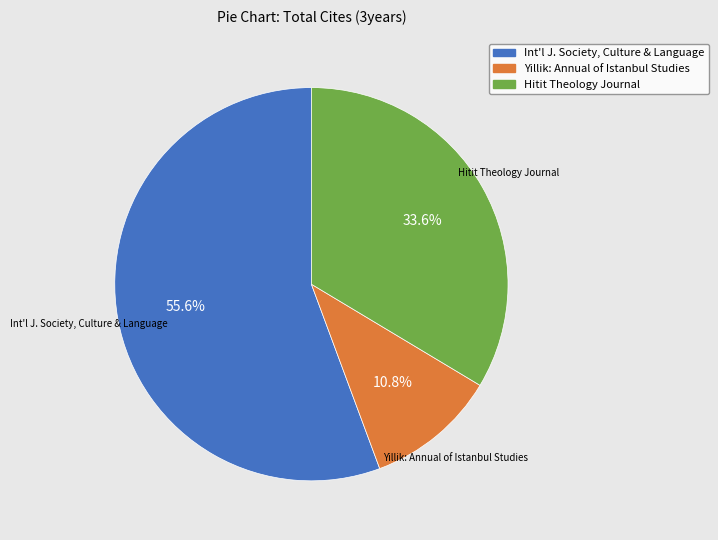

What percentage is NOT represented by Yillik: Annual of Istanbul Studies?

89.2%